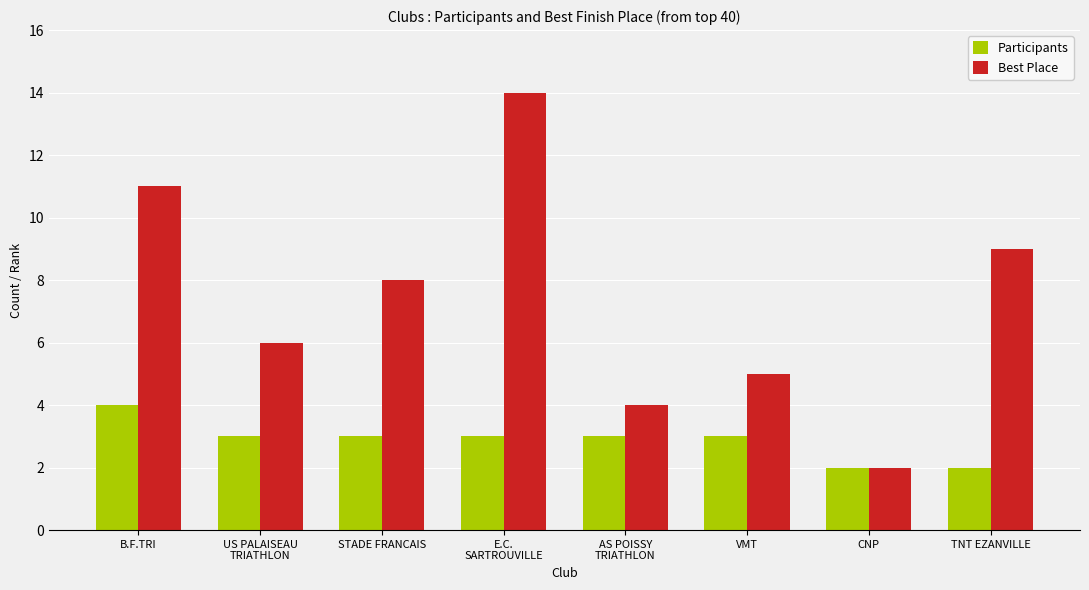

What is the label of the 1st bar from the right?

TNT EZANVILLE